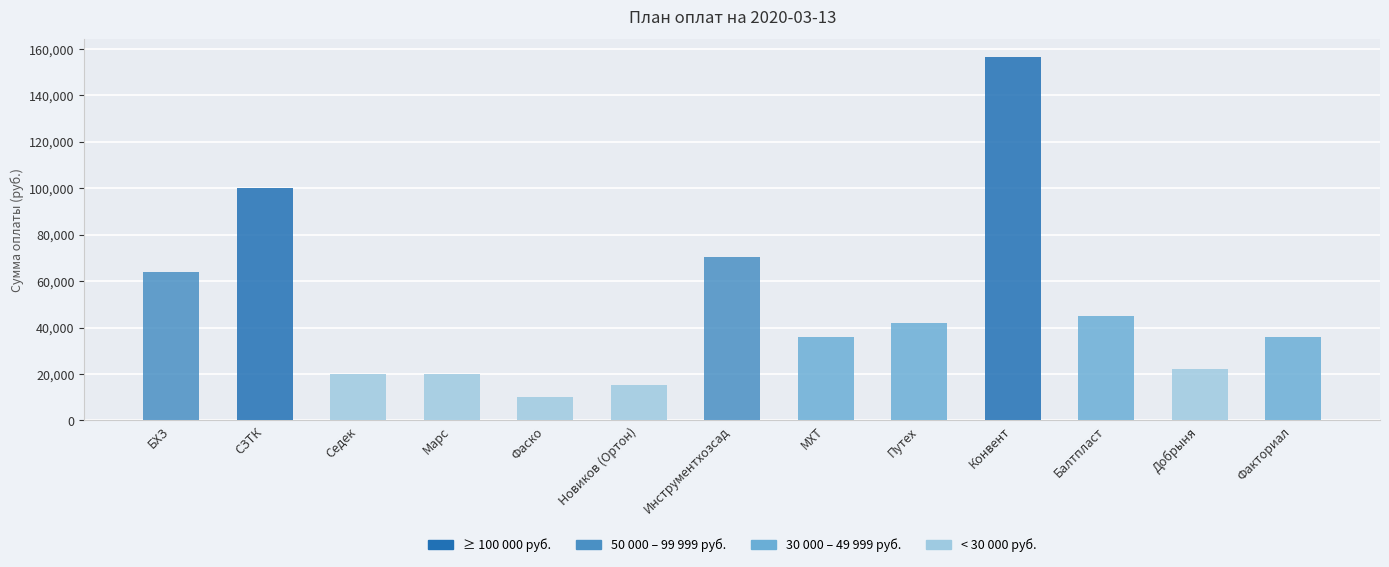

What is the smallest value displayed?

10000.0